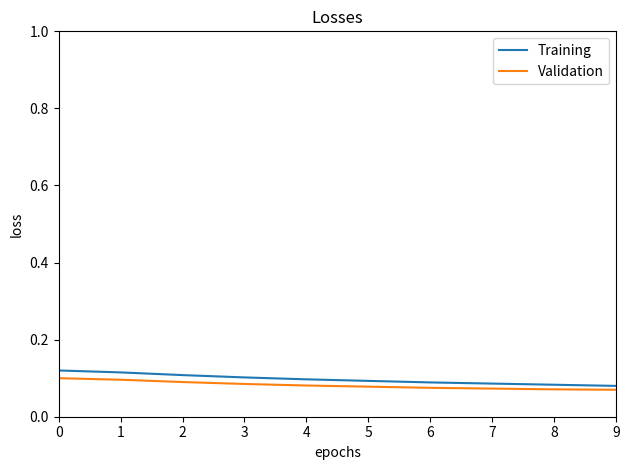

List the series in order of their overall mean, highest first.

Training, Validation